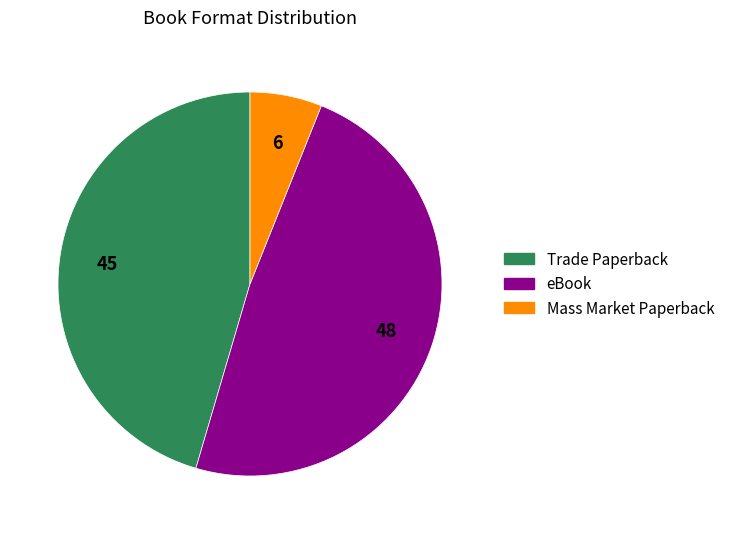

Between eBook and Mass Market Paperback, which is larger?

eBook